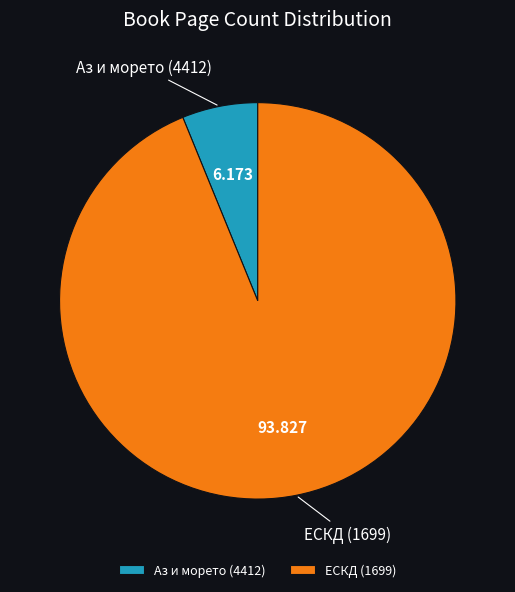

Rank the categories by value from lowest to highest.

Аз и морето (4412), ЕСКД (1699)